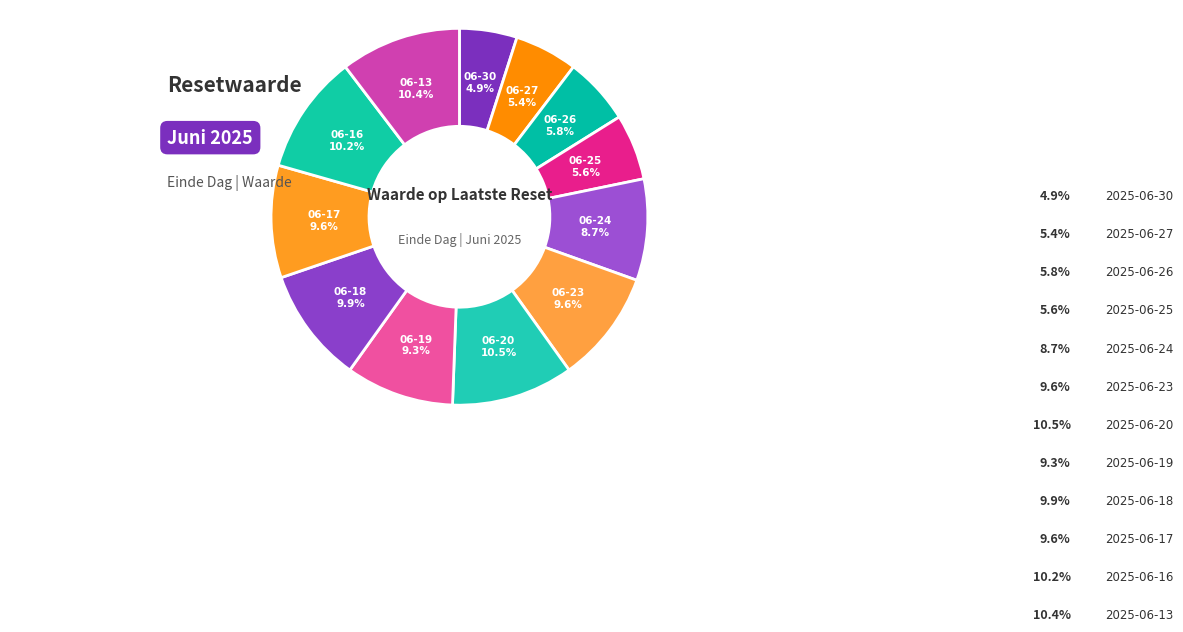

True or false: 2025-06-25 accounts for 6% of the total.

True